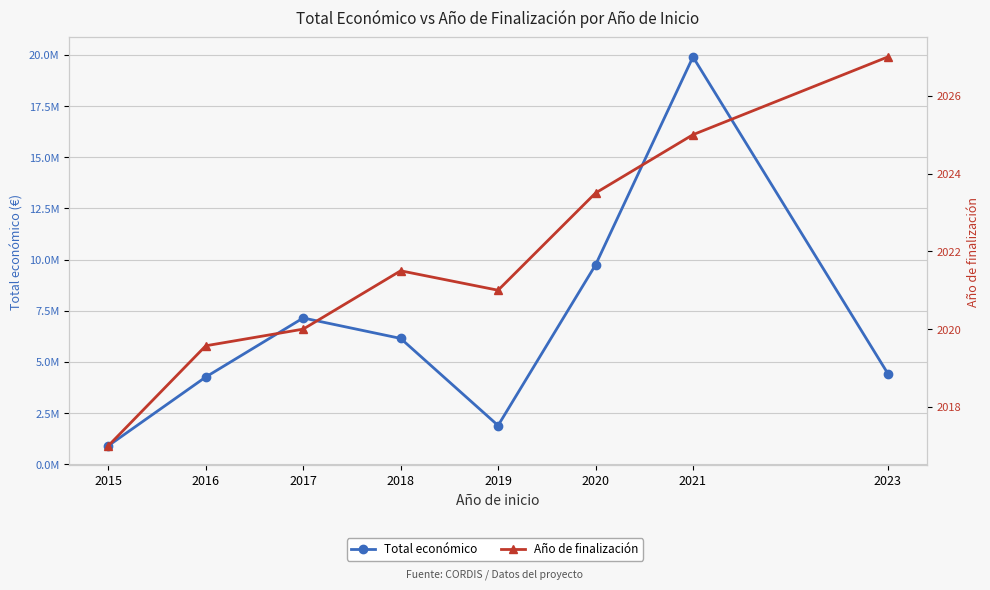

Rank the series at 2018 from lowest to highest value.

Año de finalización, Total económico